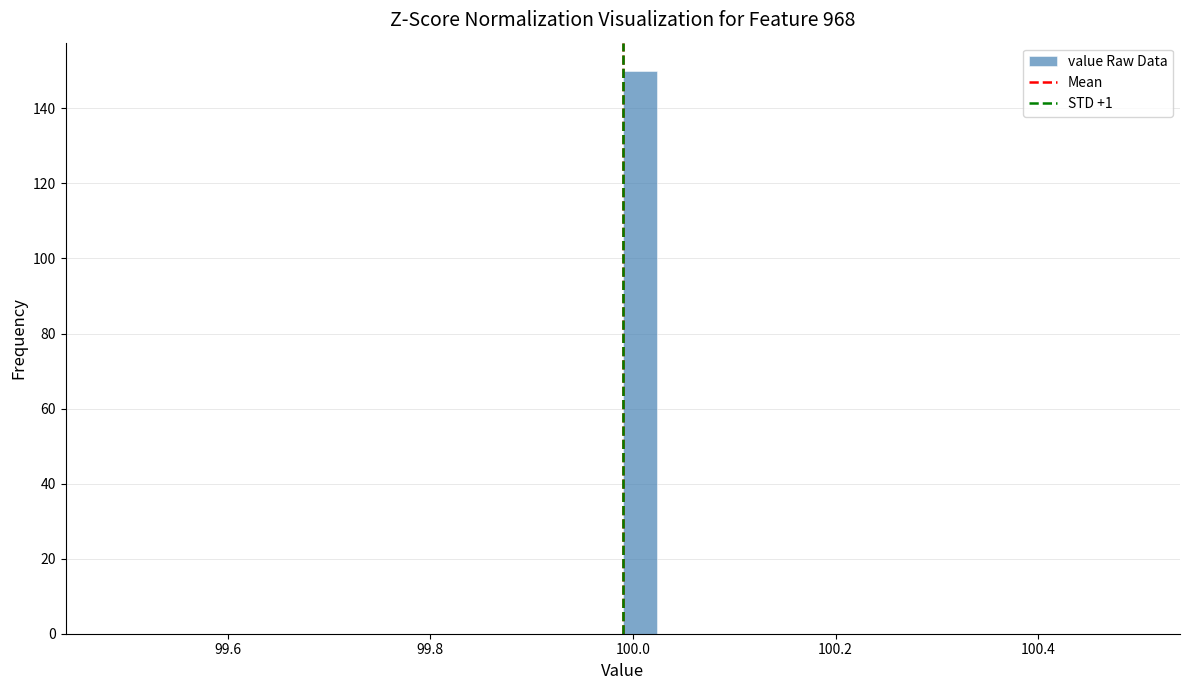

Read against the x-axis, roughly where is the centre of the tallest bar?

100.00